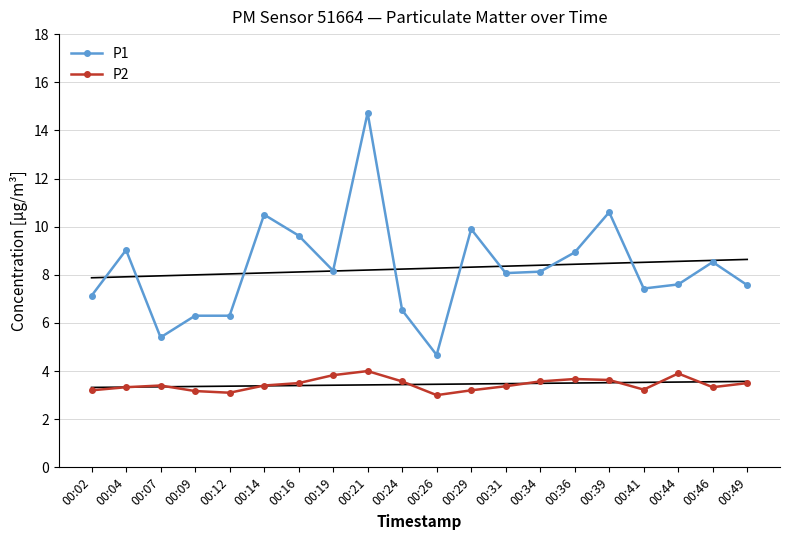

How many interior local peaks does the P2 series have?

4